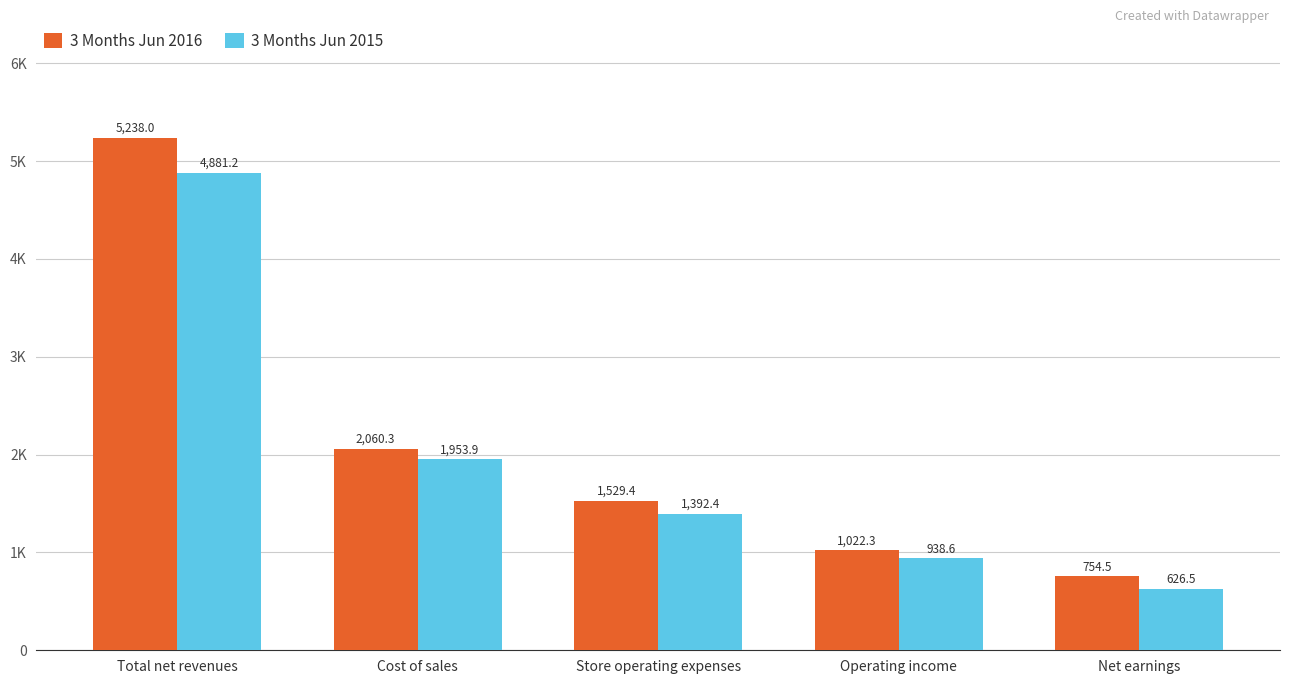

Which series has the largest range (max minus min)?

3 Months Jun 2016